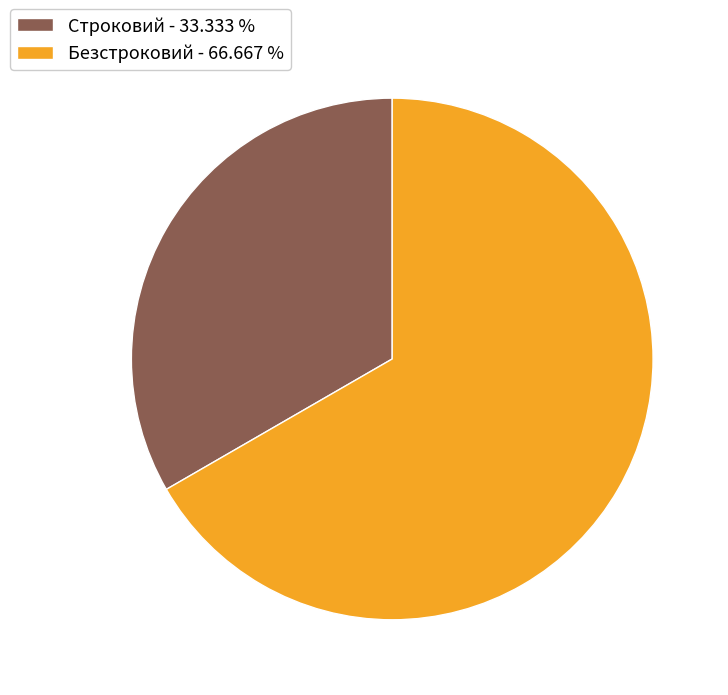

Combined, do Строковий - 33.333 % and Безстроковий - 66.667 % account for over 50%?

Yes